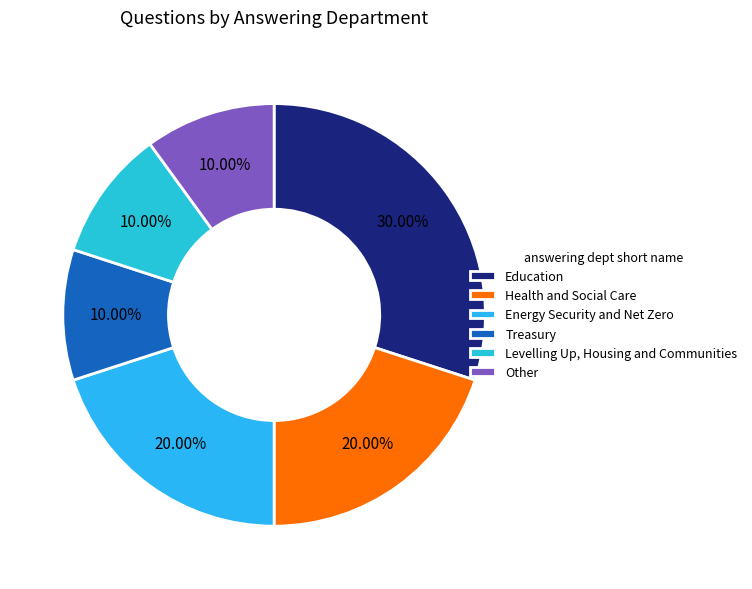

Does Levelling Up, Housing and Communities represent more than half of the total?

No